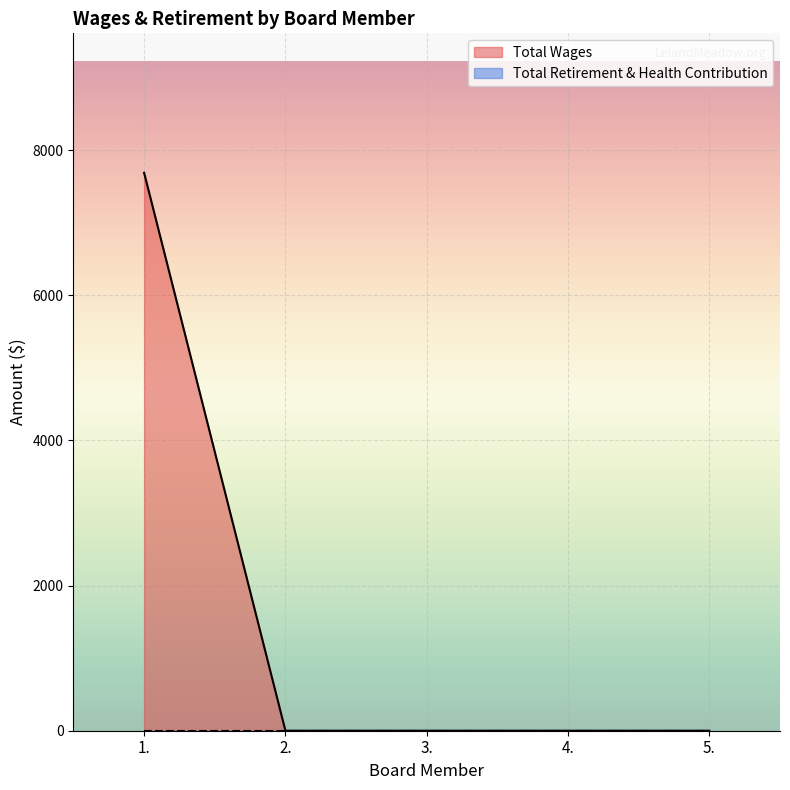

What is the average value?

1538